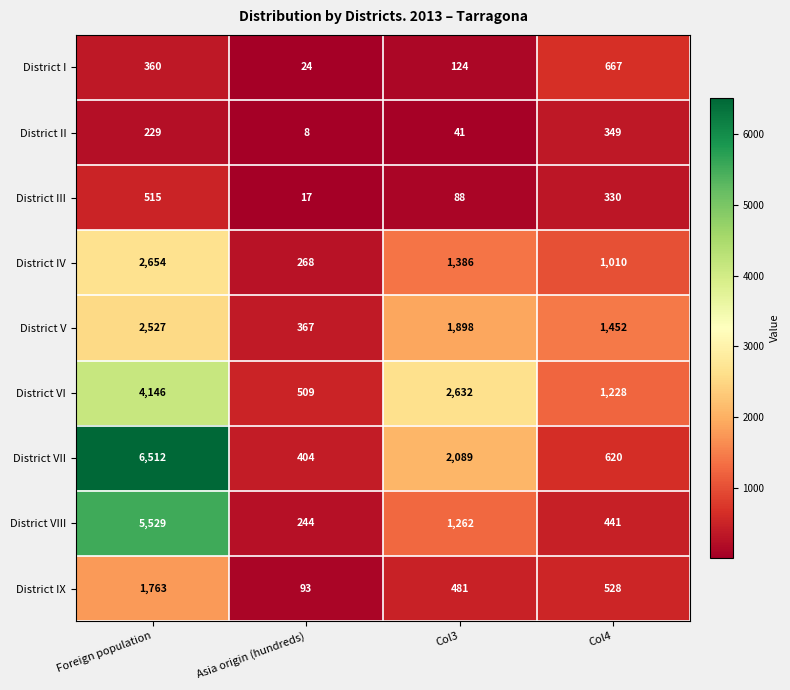

The District IV series shows 2654 at Foreign population. True or false?

True